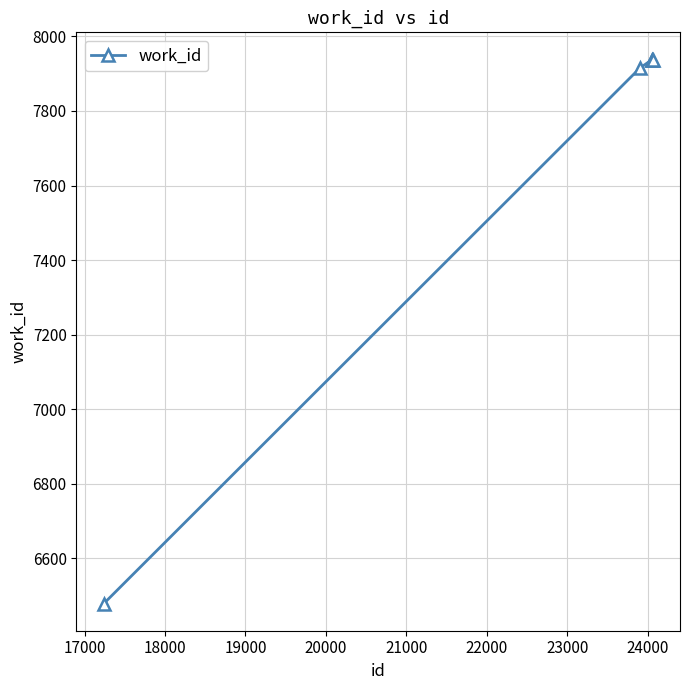

What is the smallest value displayed?

6479